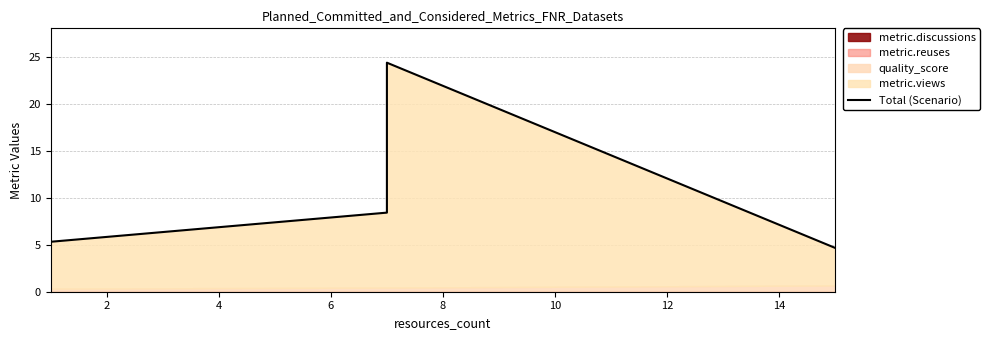

What is the average value?

10.7